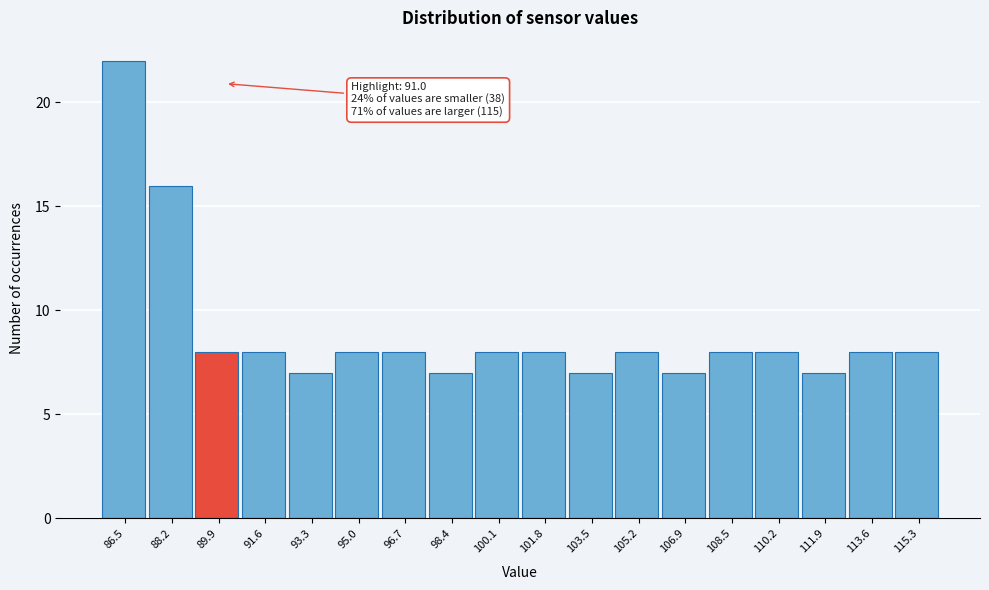

Reading left to right, transcribe all the data shown in this chart.

22	16	8	8	7	8	8	7	8	8	7	8	7	8	8	7	8	8